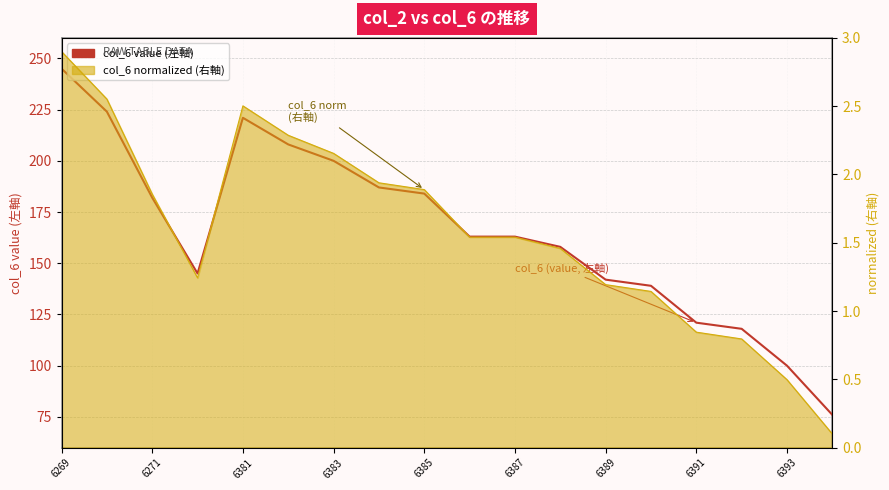

Rank the series at 6271 from highest to lowest value.

col_6 (value, 左軸), col_6 norm line